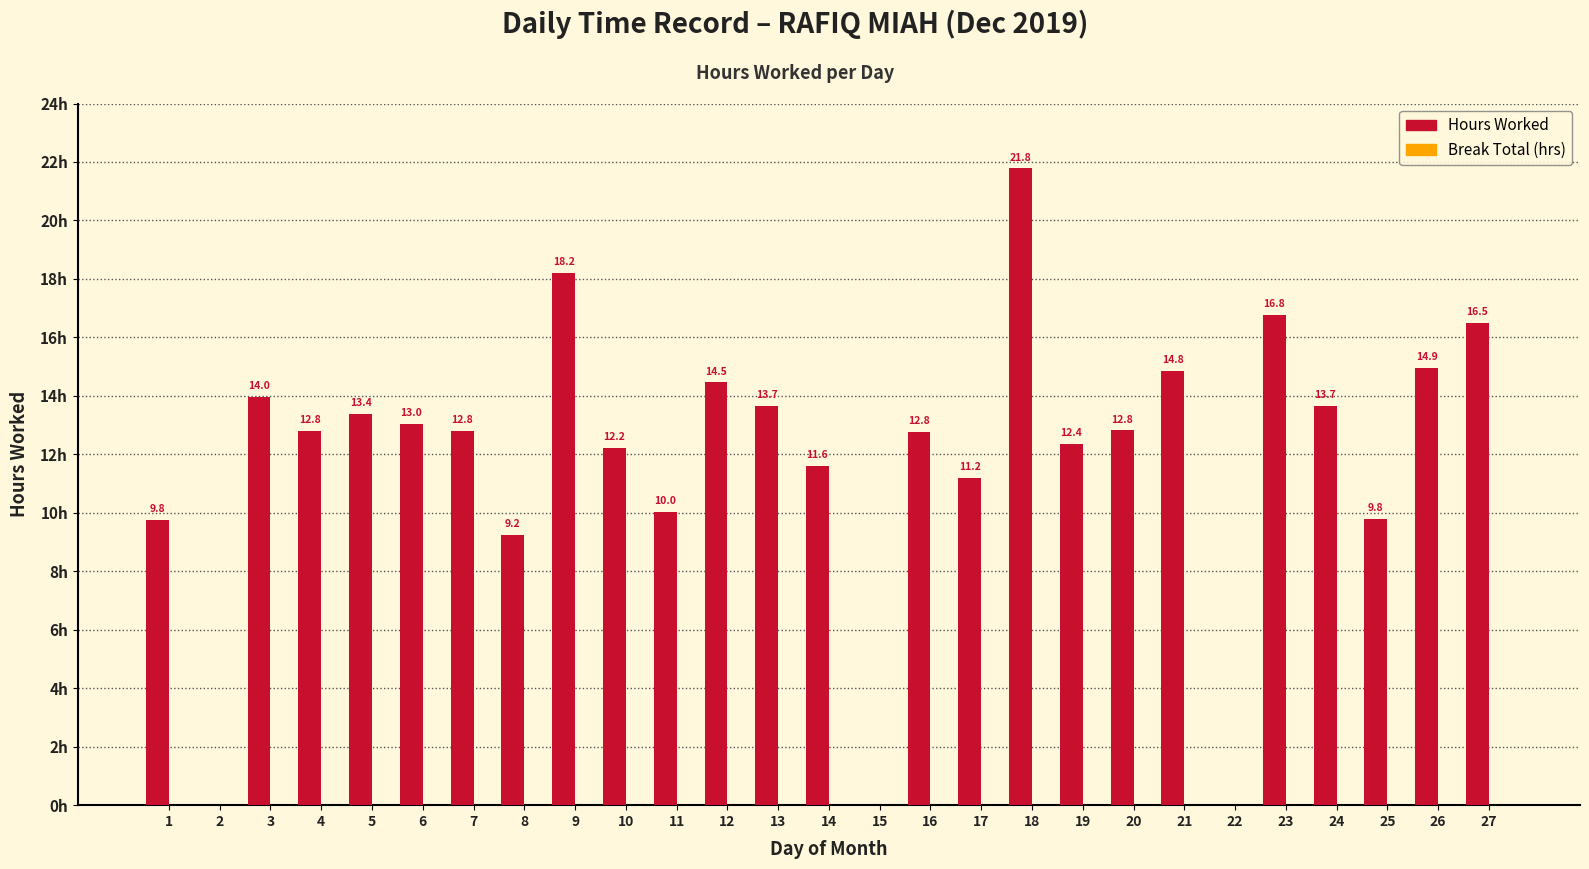

Reading left to right, list all the values displayed in this chart.

Hours Worked: 1=9.8	2=0.0	3=14.0	4=12.8	5=13.4	6=13.0	7=12.8	8=9.2	9=18.2	10=12.2	11=10.0	12=14.5	13=13.7	14=11.6	15=0.0	16=12.8	17=11.2	18=21.8	19=12.4	20=12.8	21=14.8	22=0.0	23=16.8	24=13.7	25=9.8	26=14.9	27=16.5
Break Total: 1=0.0	2=0.0	3=0.0	4=0.0	5=0.0	6=0.0	7=0.0	8=0.0	9=0.0	10=0.0	11=0.0	12=0.0	13=0.0	14=0.0	15=0.0	16=0.0	17=0.0	18=0.0	19=0.0	20=0.0	21=0.0	22=0.0	23=0.0	24=0.0	25=0.0	26=0.0	27=0.0